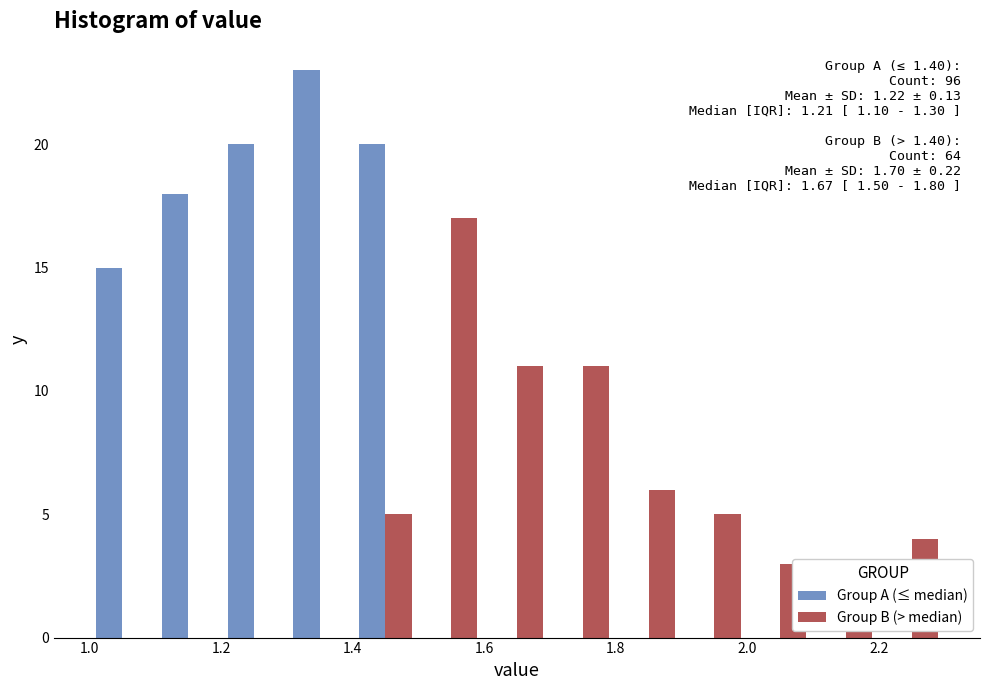

In the Group A (≤ median) series, which range on the x-axis has the tallest bar?

1.3 to 1.4